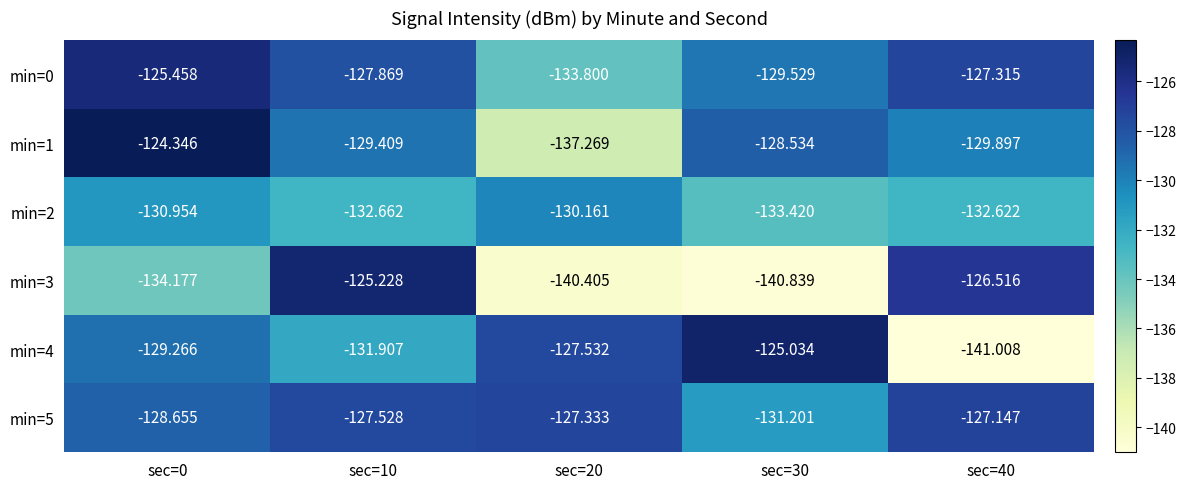

Is the value of min=3 at sec=30 greater than the value of min=5 at sec=20?

No